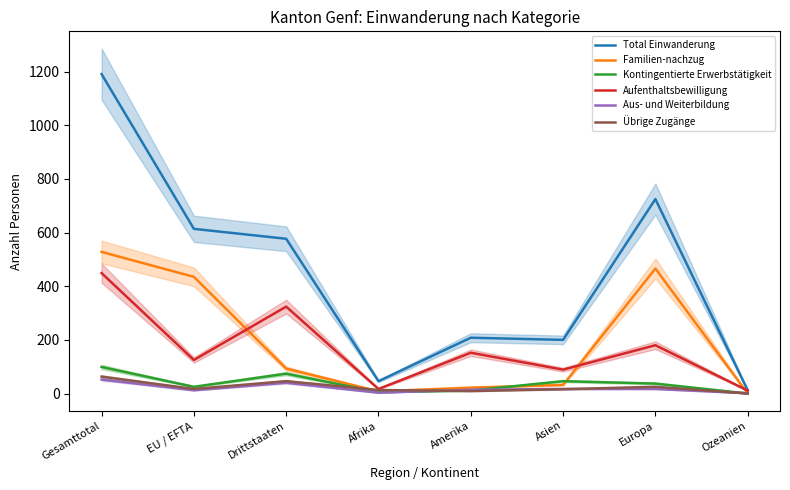

What is the total value across all series at Amerika?

416